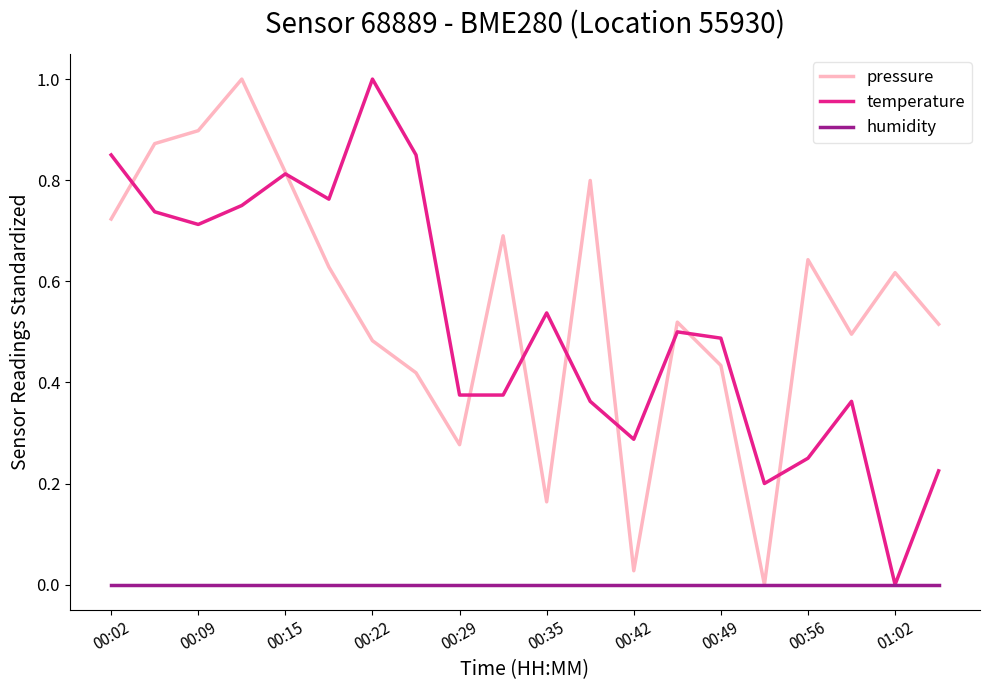

What is the highest value of the temperature series?

1.0